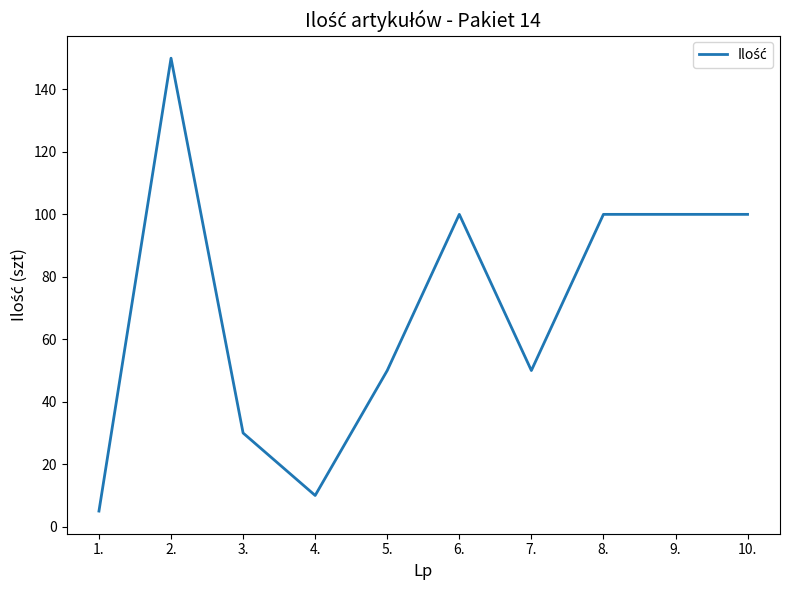

At which category does the chart reach its peak across all series?

2.